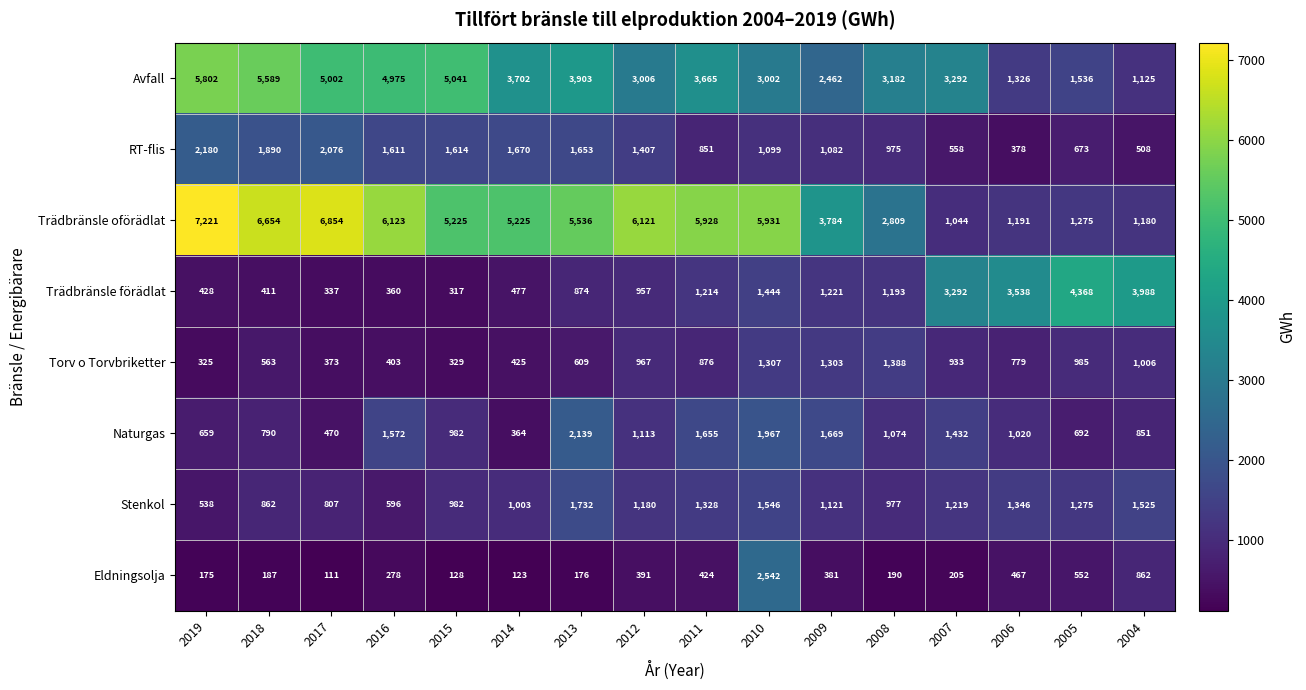

What is the difference between the Eldningsolja values at 2015 and 2004?

734